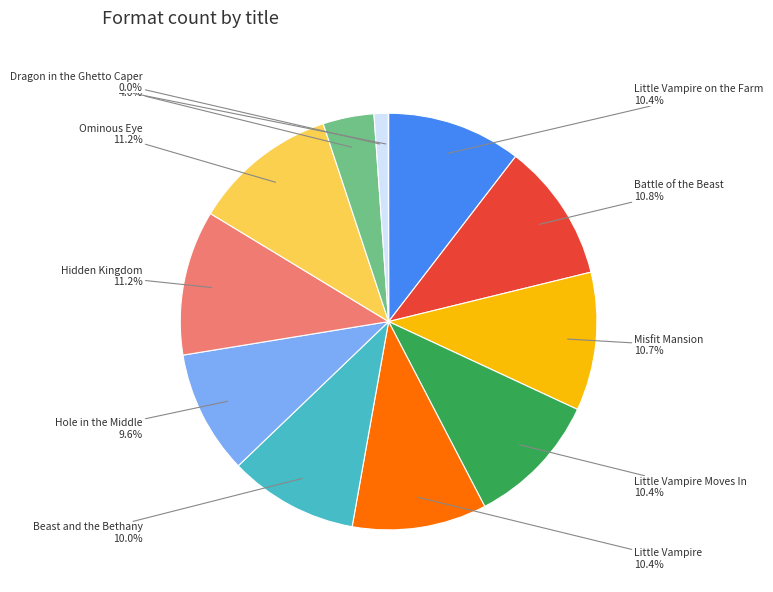

How much of the chart is everything except Ominous Eye?

88.8%